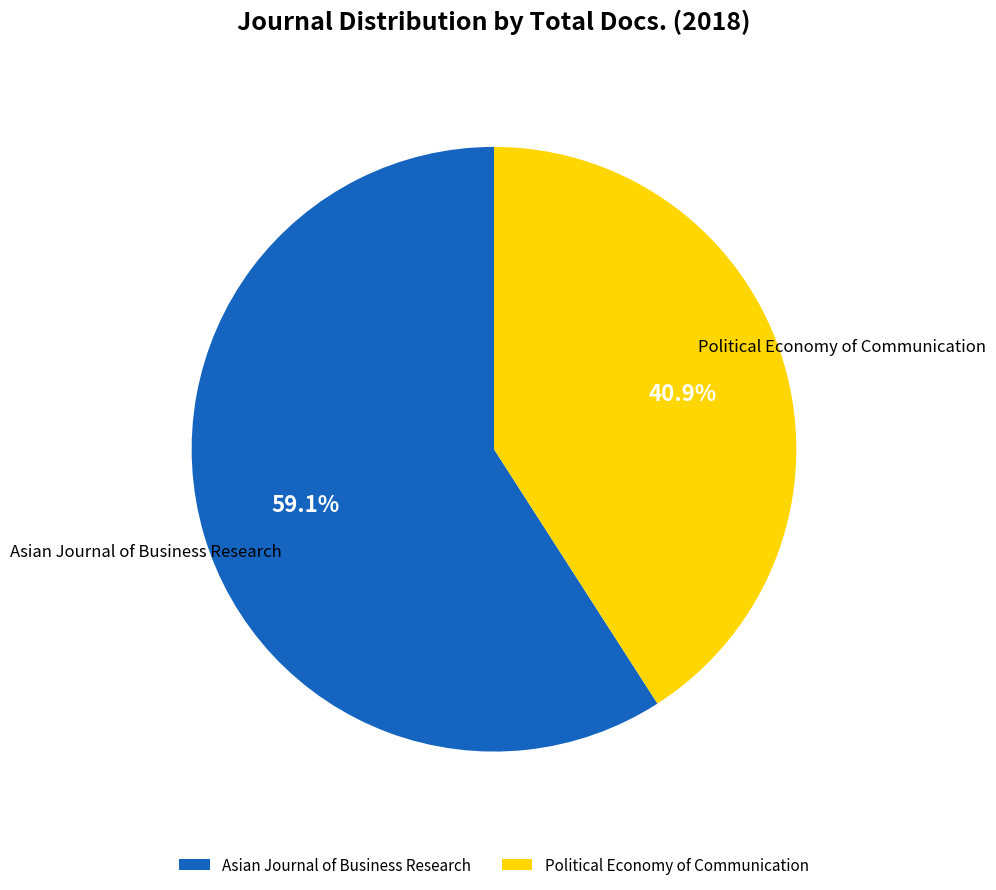

Which category has the biggest portion of the pie?

Asian Journal of Business Research